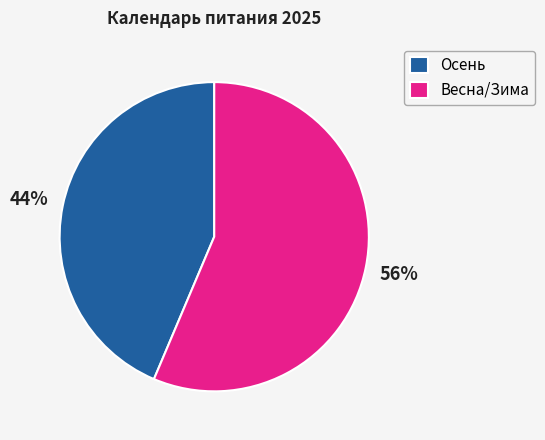

To the nearest percent, what is the average slice percentage?

50%